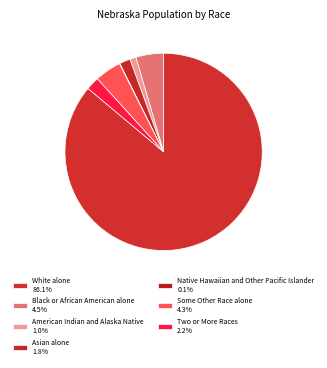

Which category has the smallest portion of the pie?

Native Hawaiian and Other Pacific Islander